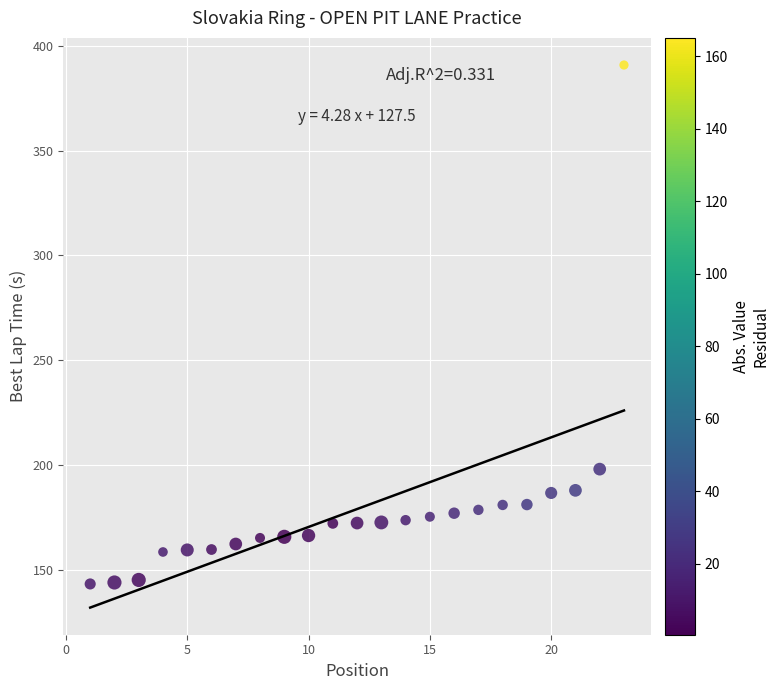

What is the range of X values (max minus min)?

22.0